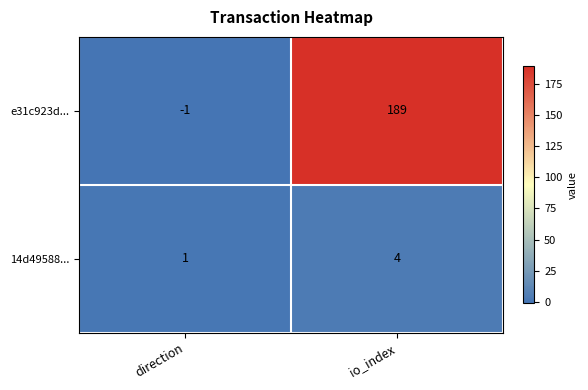

List the series in order of their peak value, highest first.

e31c923d..., 14d49588...